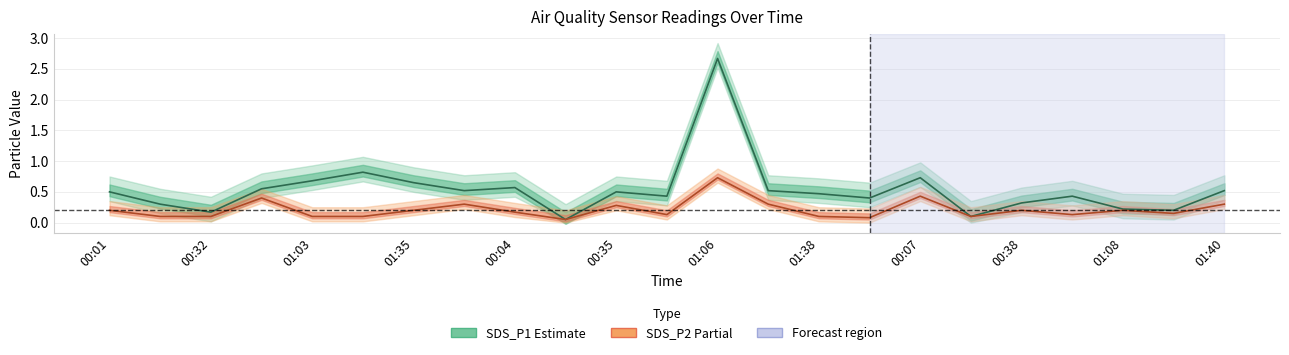

Is it true that SDS_P2 equals 0.1 at 15?

False